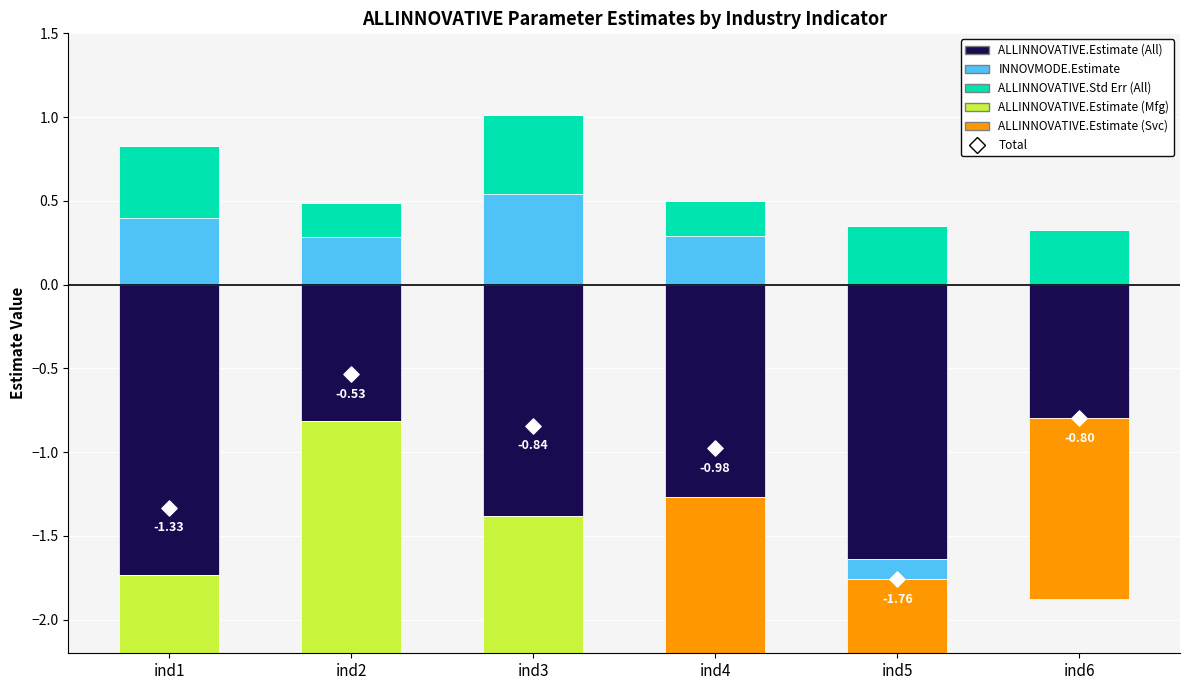

Is the value of ALLINNOVATIVE.Estimate (Mfg) at ind3 greater than the value of ALLINNOVATIVE.Std Err (All) at ind6?

No